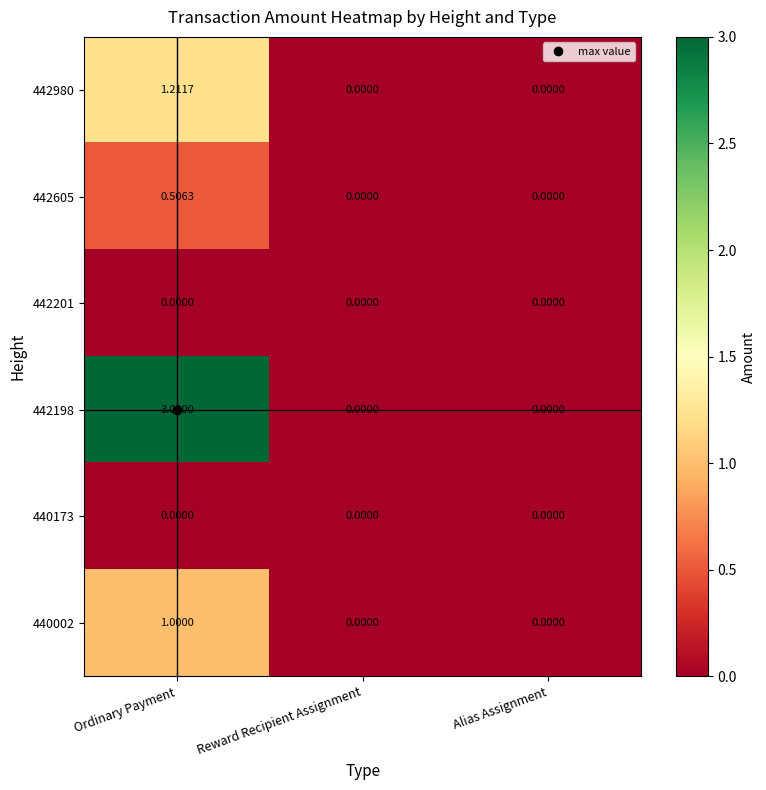

Is the value of 440002 at Ordinary Payment greater than the value of 442201 at Reward Recipient Assignment?

Yes